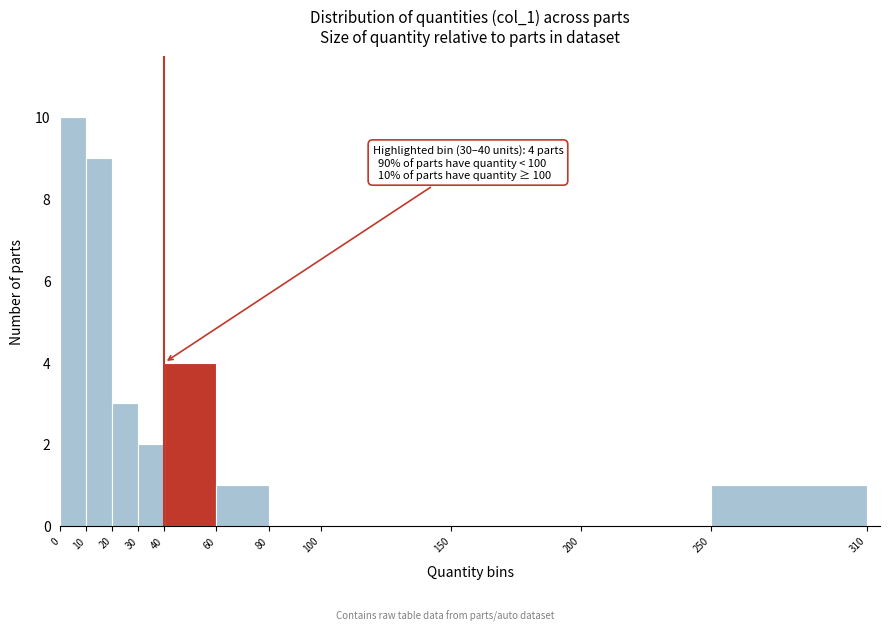

Over which range of the x-axis is the bar tallest?

0 to 10